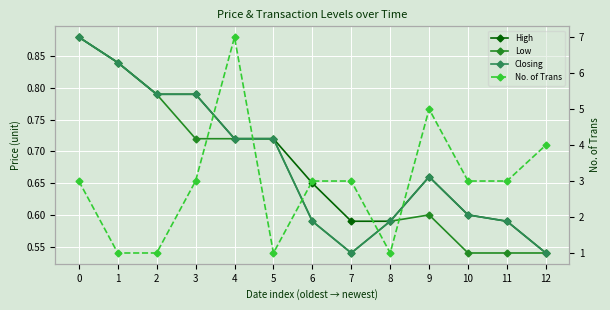

List the series in order of their peak value, highest first.

No. of Trans, High, Low, Closing